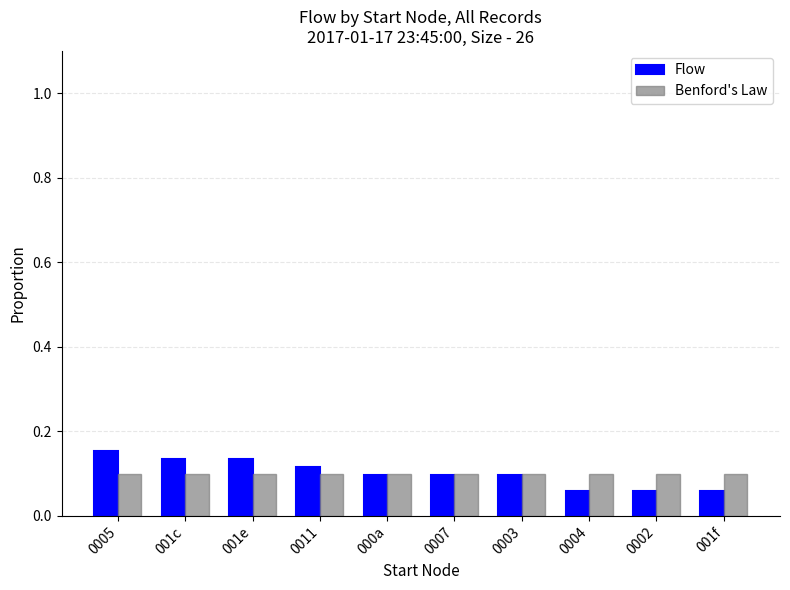

The Benford's Law series shows 0.0 at 001c. True or false?

False